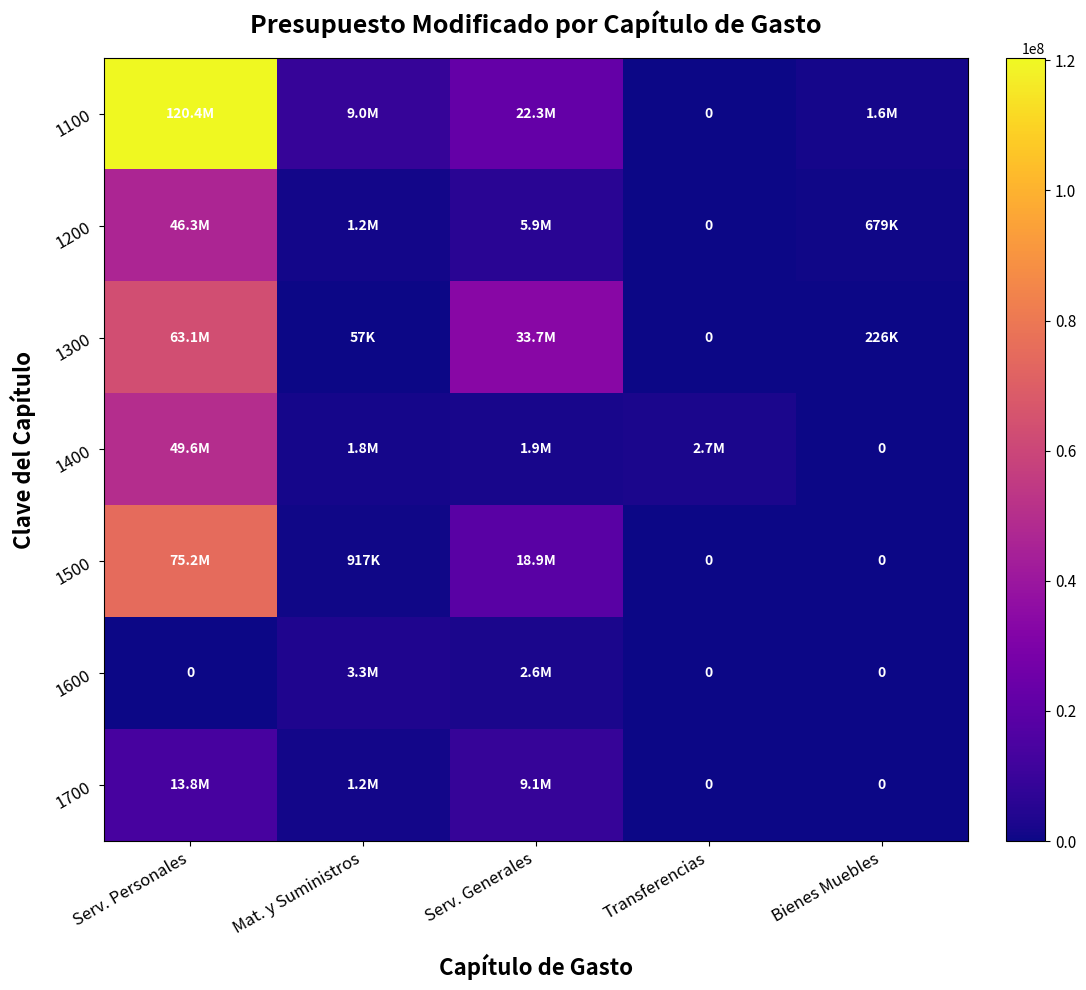

At which category does the chart reach its minimum across all series?

Transferencias